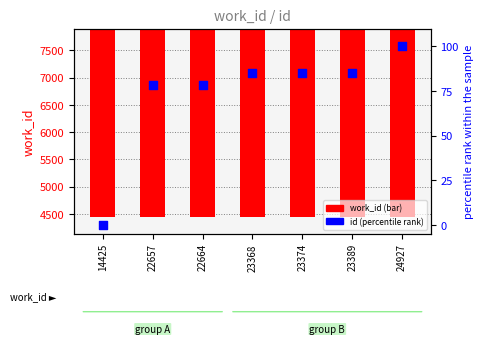

Is the value of id (percentile rank) at 14425 greater than the value of work_id (count) at 24927?

No